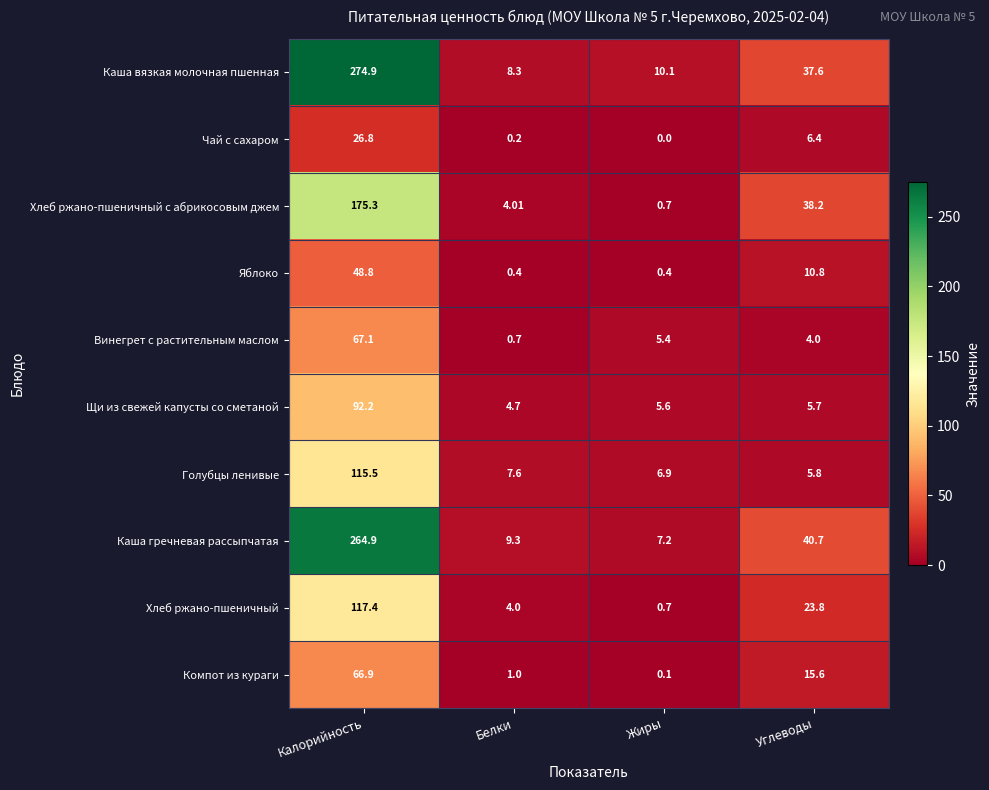

List the labels in order of Чай с сахаром value, smallest first.

Жиры, Белки, Углеводы, Калорийность